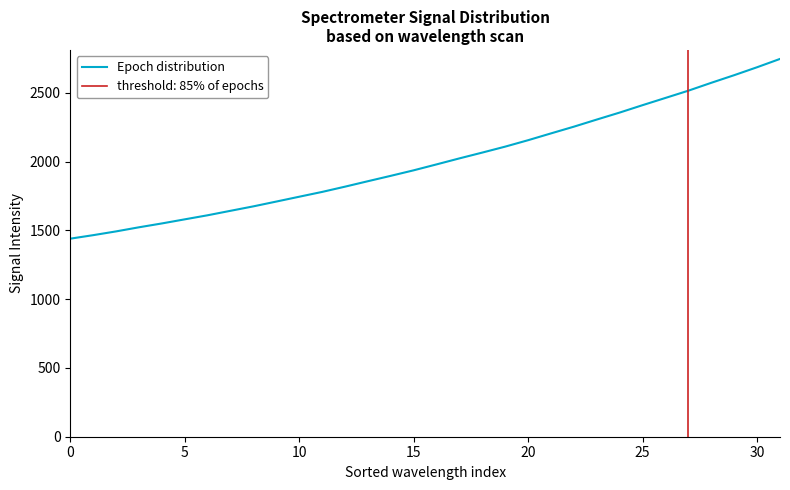

Where is the data nearest to the value 2093?

19